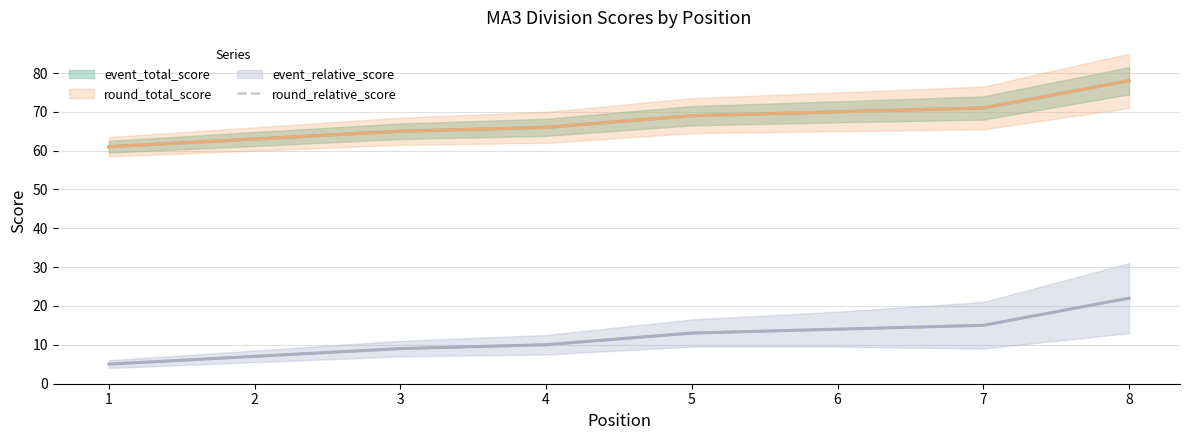

Rank the categories by value from lowest to highest.

1, 2, 3, 4, 5, 6, 7, 8